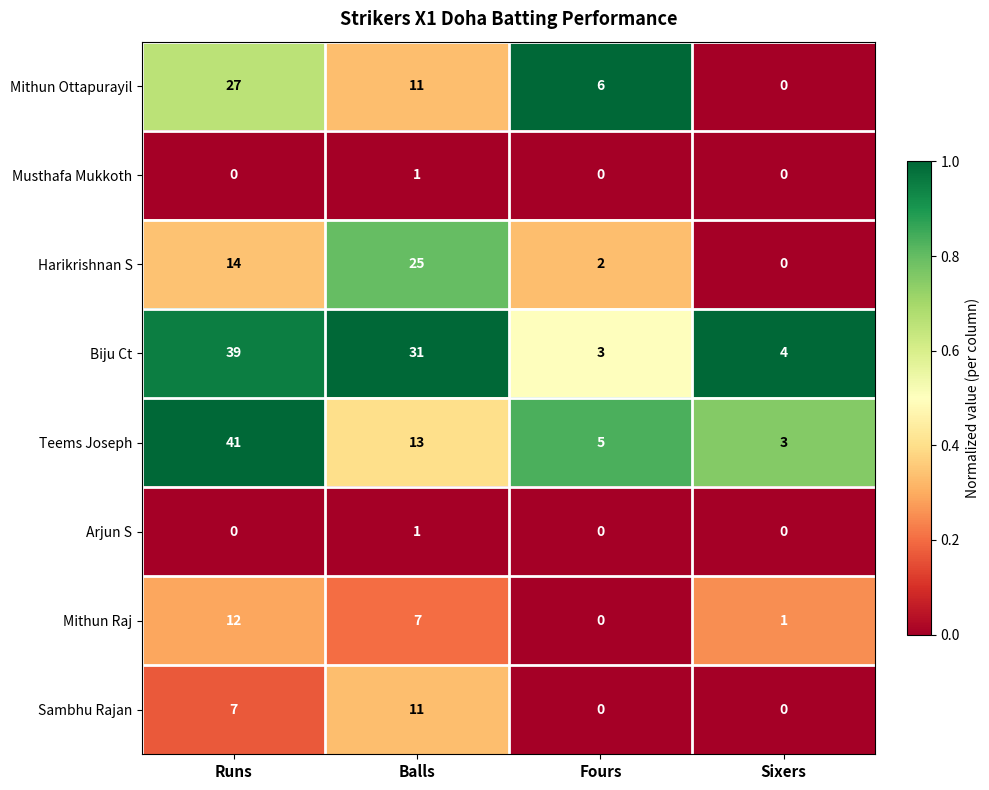

Rank the categories by Mithun Raj value from lowest to highest.

Fours, Sixers, Balls, Runs